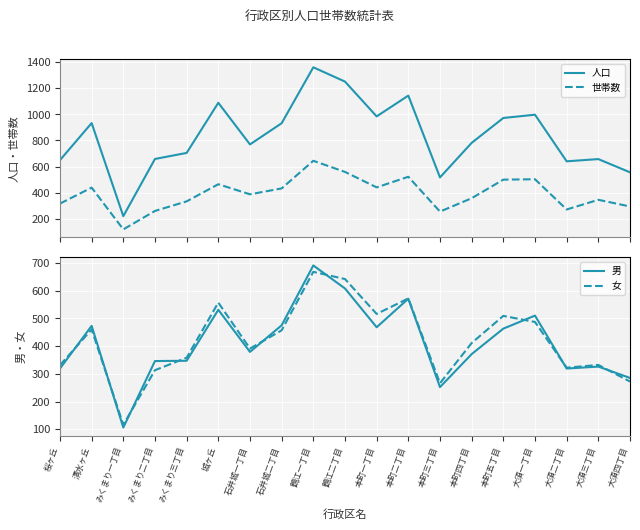

Between みくまり二丁目 and 鶴江二丁目, which is larger?

鶴江二丁目